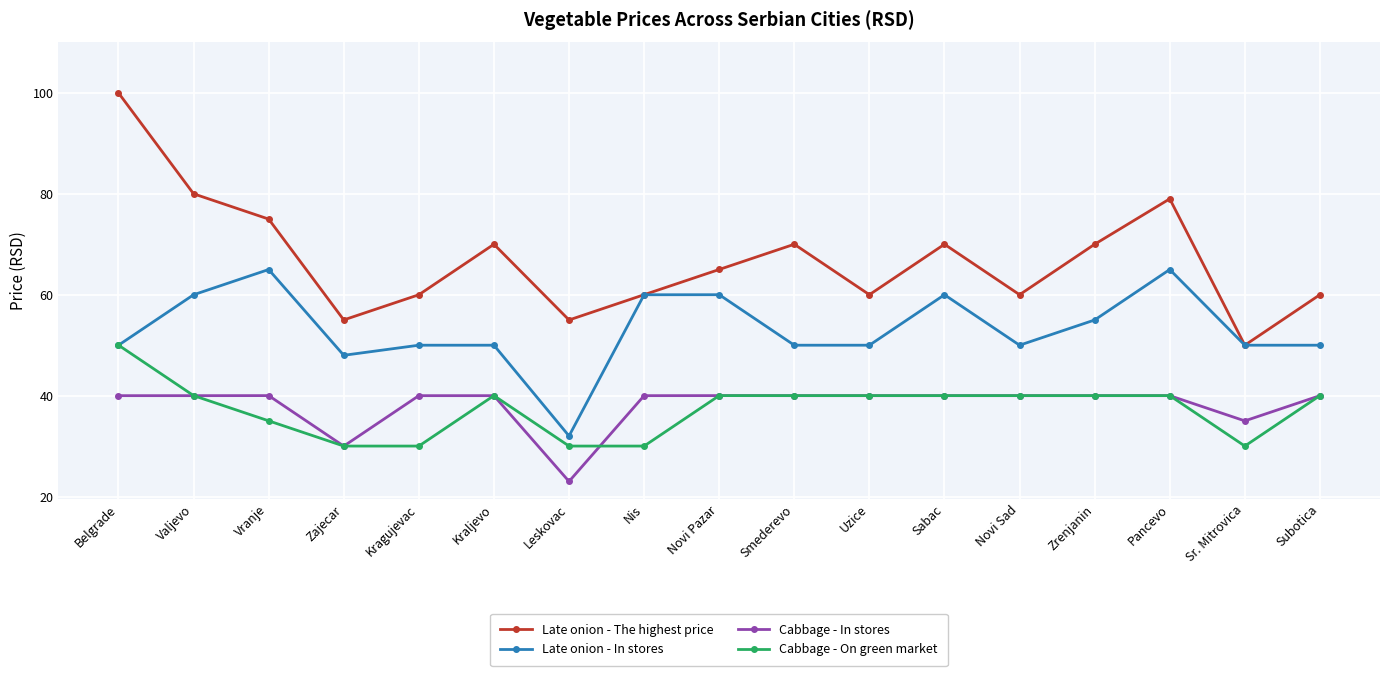

What is the greatest value displayed?

100.0